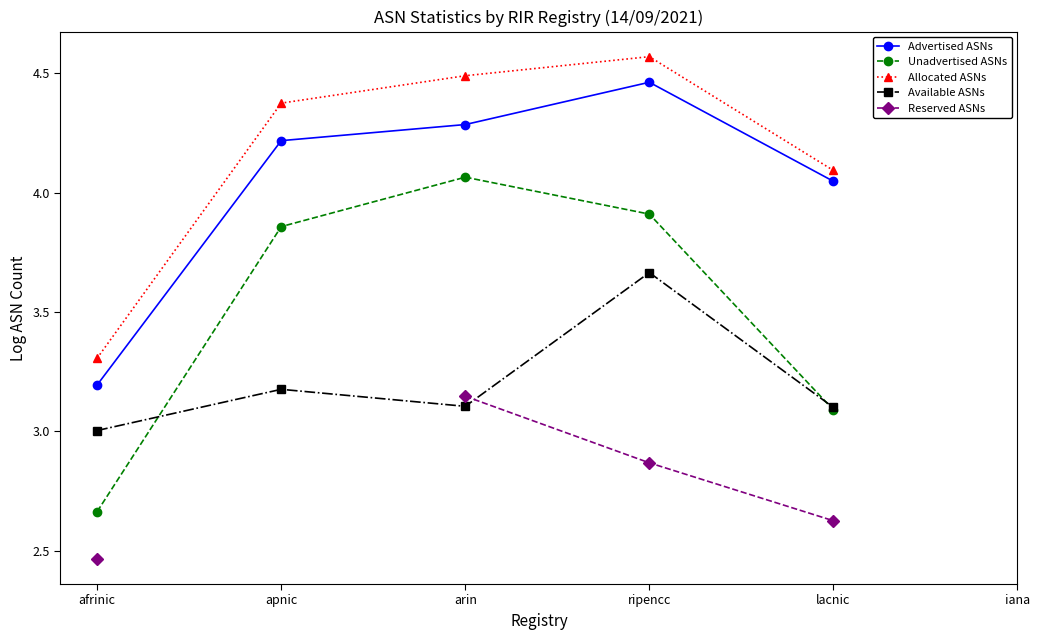

In Available ASNs, how many points are higher than both neighbors (excluding endpoints)?

2